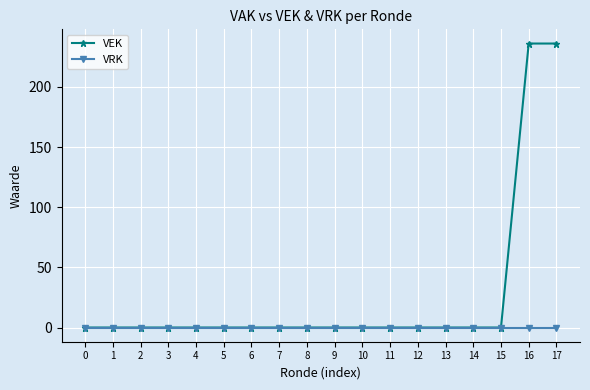

Which series has the largest total across all categories?

VEK